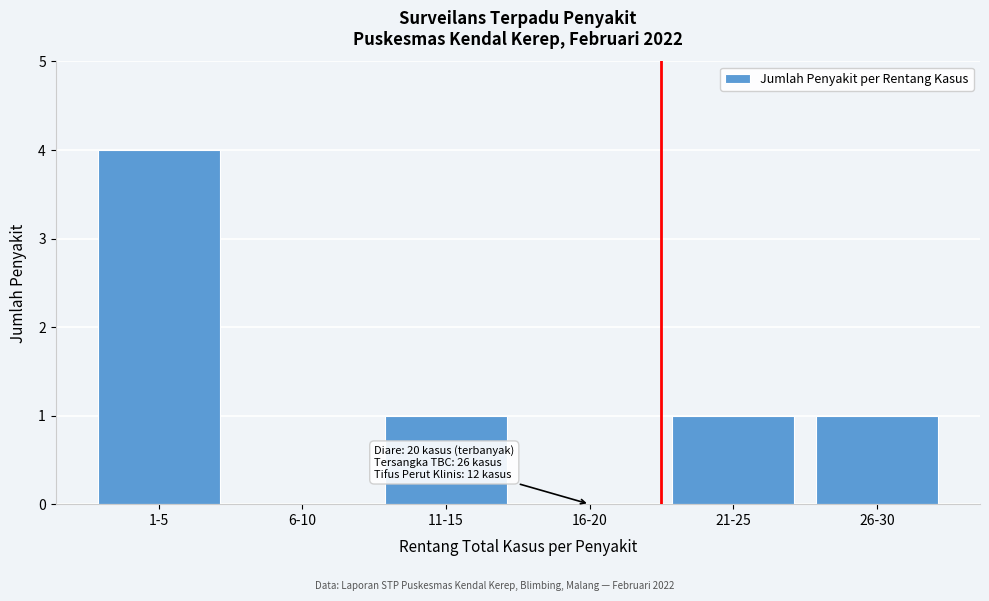

Reading left to right, list all the values displayed in this chart.

1-5=4	6-10=0	11-15=1	16-20=0	21-25=1	26-30=1